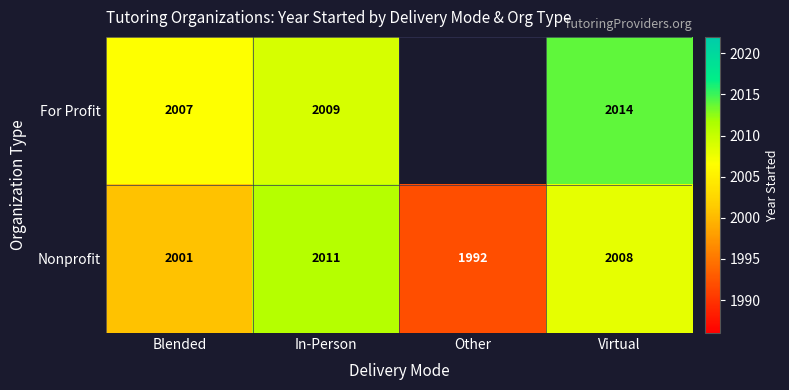

How many series are shown in this chart?

2